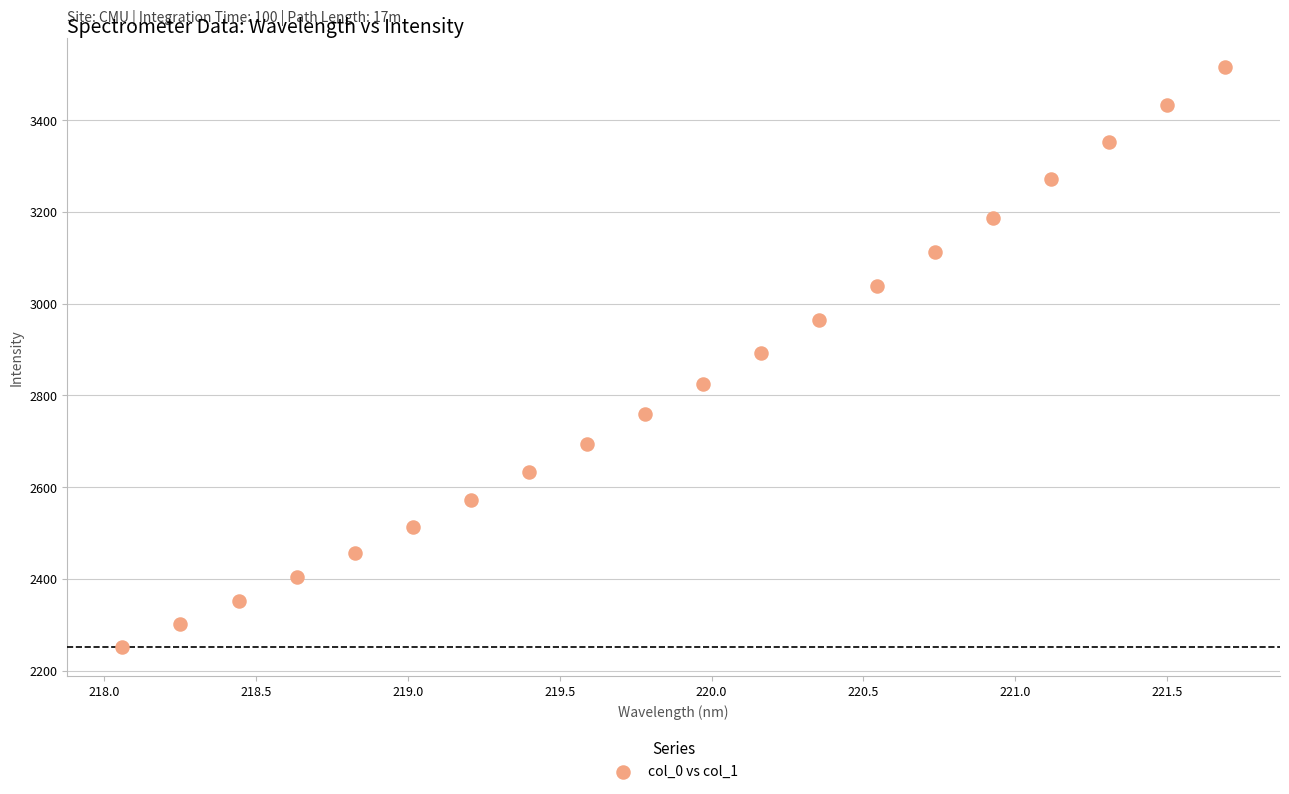

What is the range of Y values (max minus min)?

1264.5